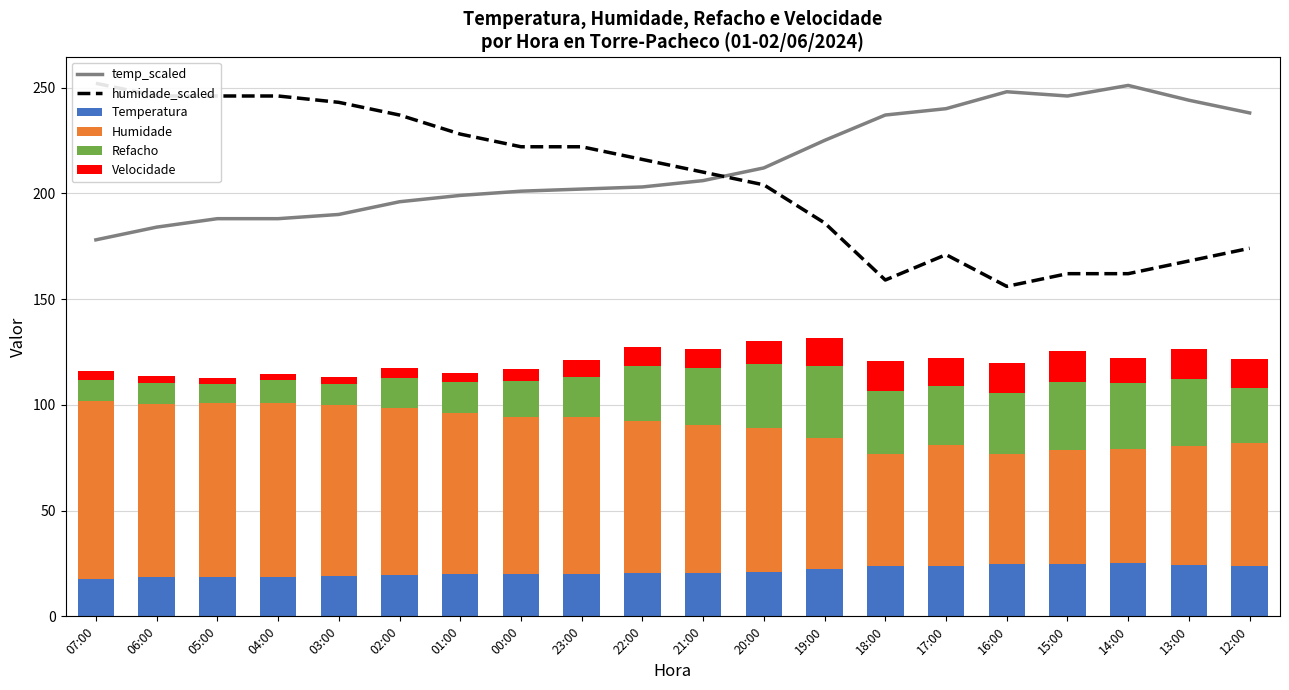

What value does the Humidade series have at 01:00?

76.0